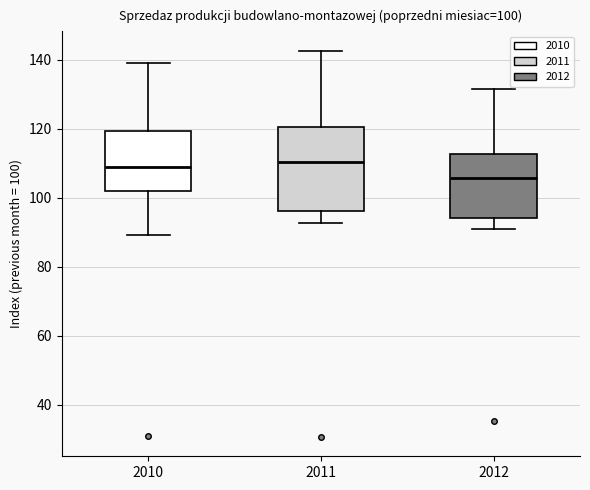

Which box has the lowest median line?

2012